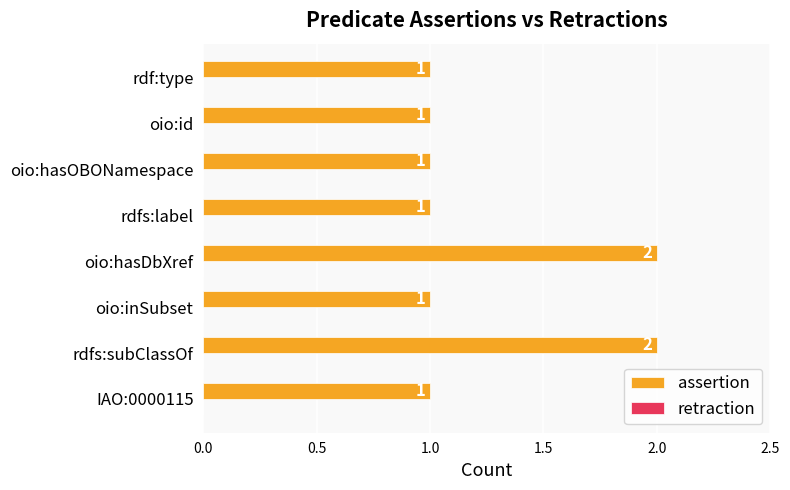

The chart shows a value of 1 at rdfs:label. True or false?

True